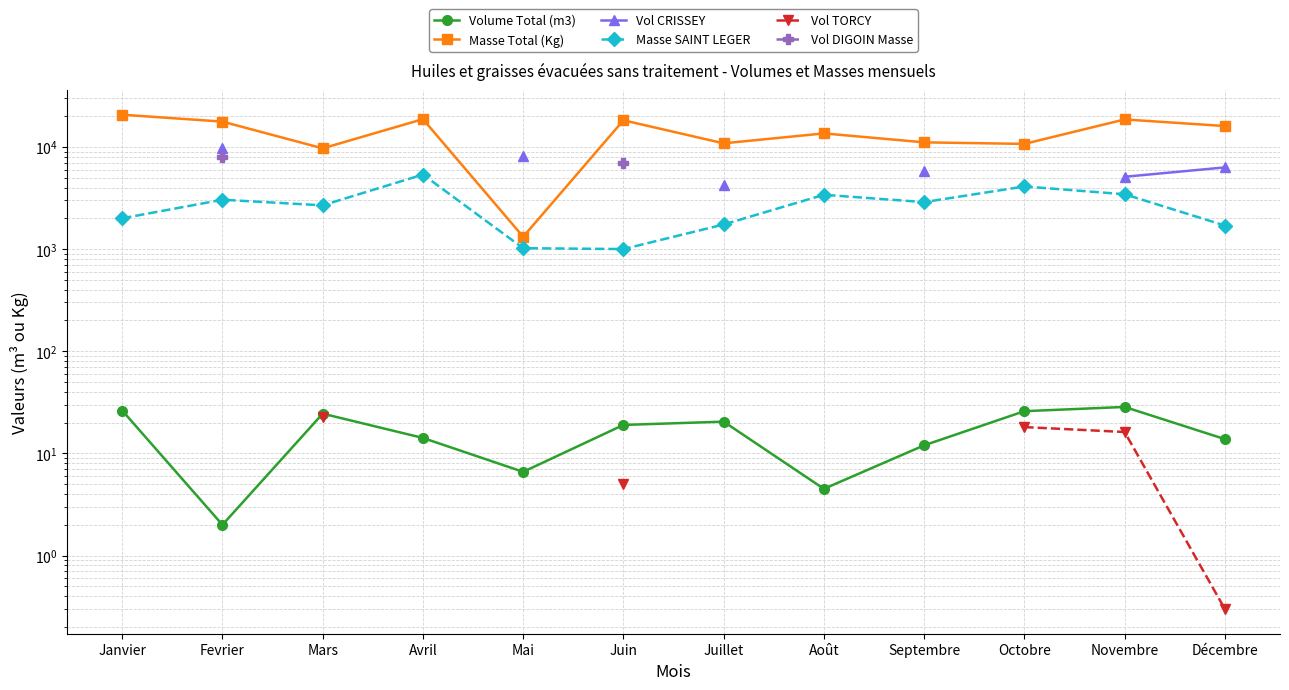

What is the average value of the Masse Total (Kg) series?

13916.7